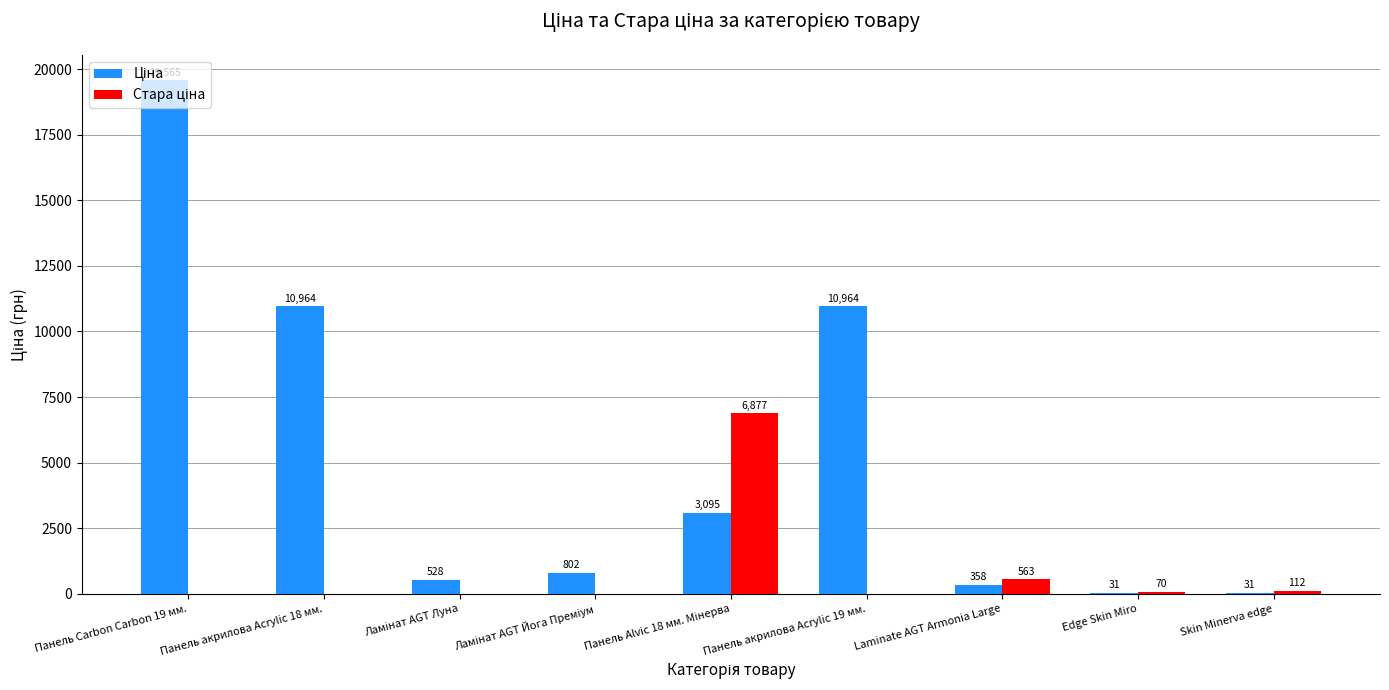

At which category is the sum across all series the highest?

Панель Carbon Carbon 19 мм.